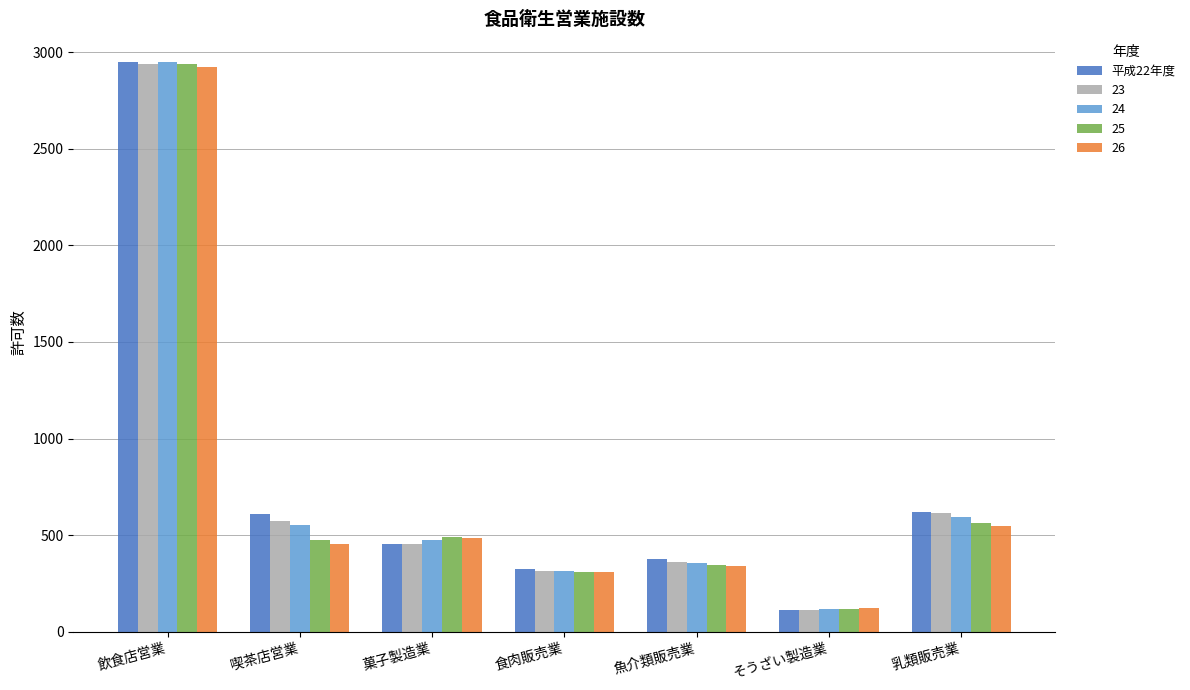

The 24 series shows 314 at 食肉販売業. True or false?

True